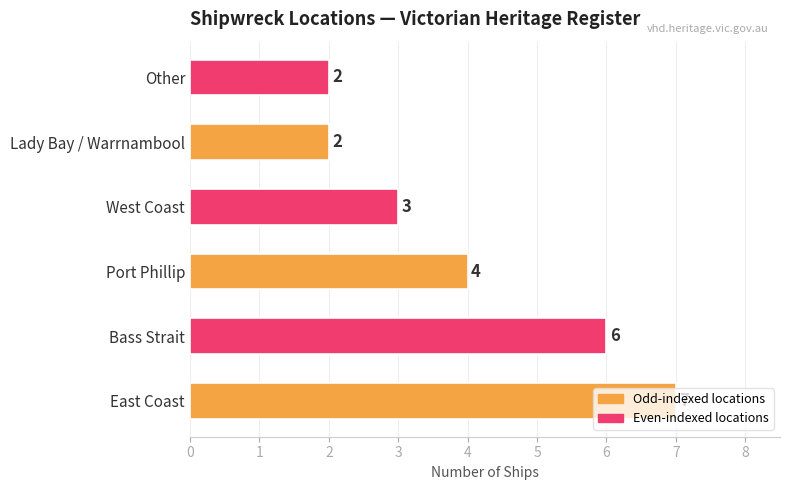

The value at Bass Strait is 9. True or false?

False